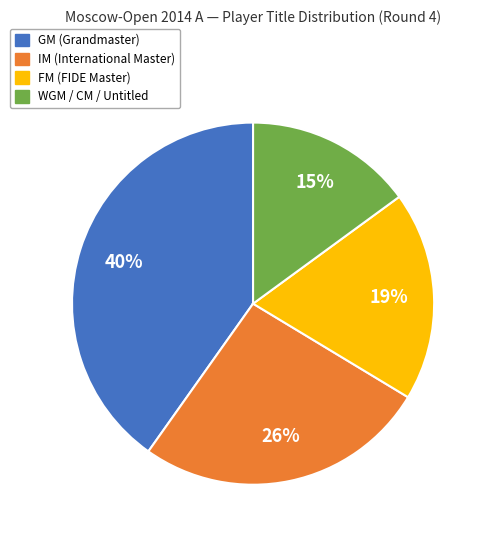

Does any single category account for the majority?

No